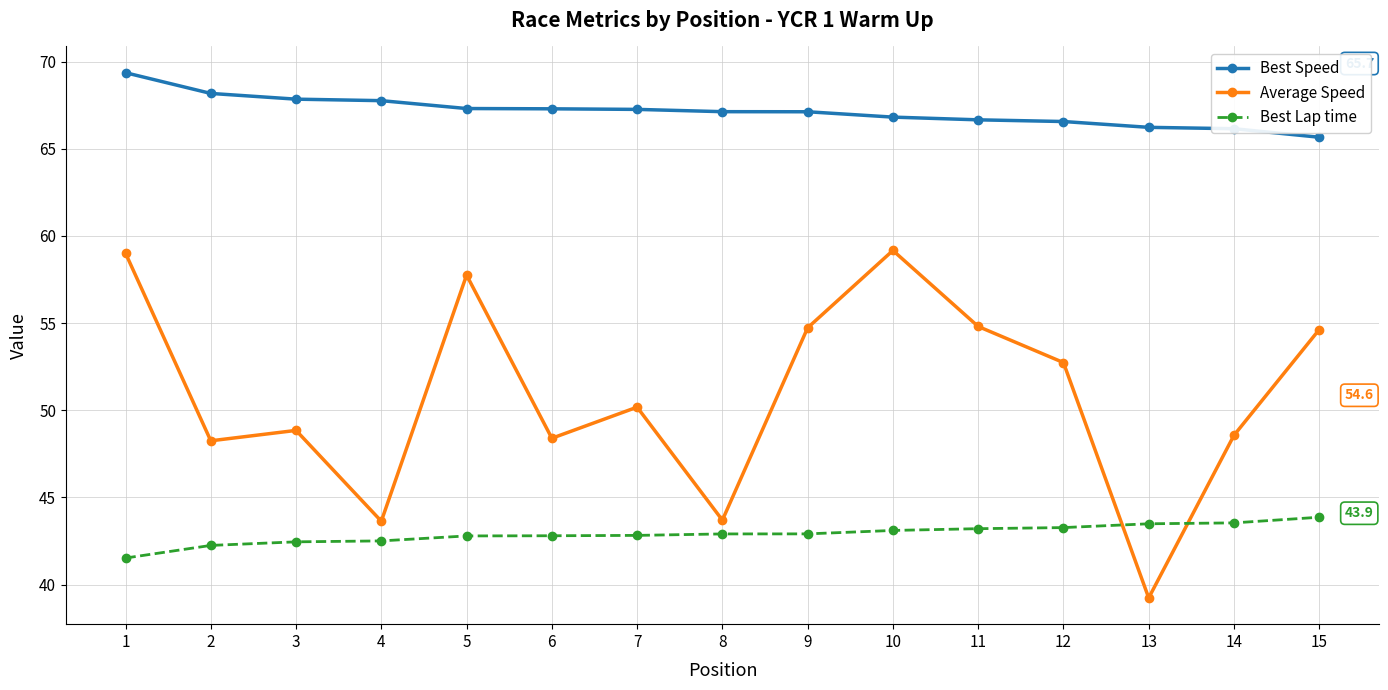

Is the value of Best Speed at 10 greater than the value of Best Lap time at 9?

Yes